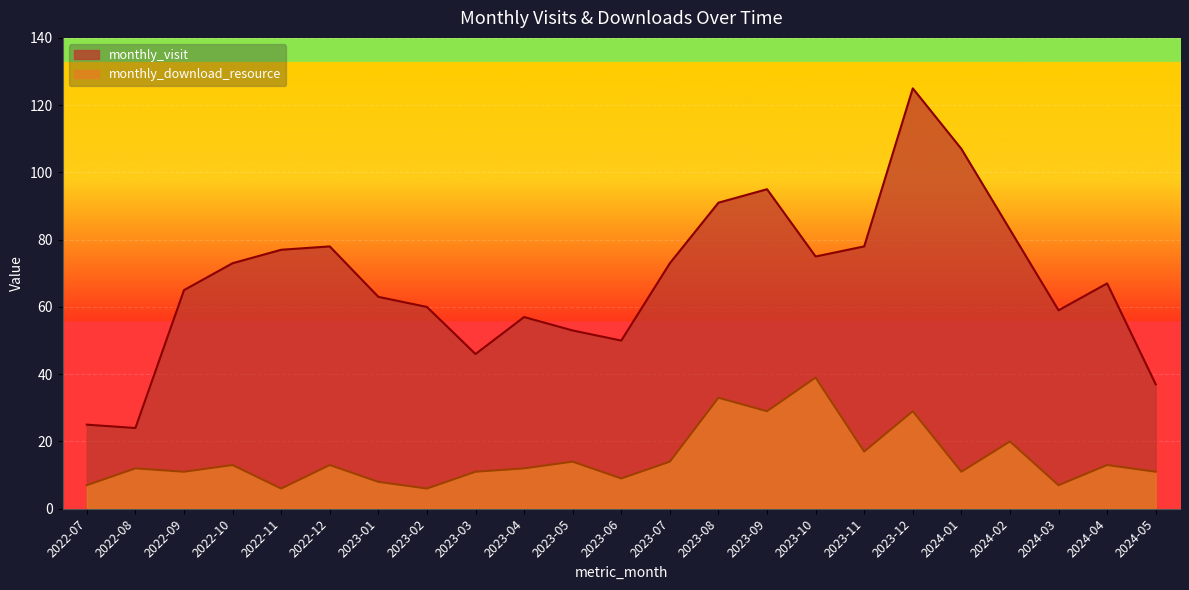

Reading left to right, extract all data points from this chart.

monthly_visit: 2022-07=25	2022-08=24	2022-09=65	2022-10=73	2022-11=77	2022-12=78	2023-01=63	2023-02=60	2023-03=46	2023-04=57	2023-05=53	2023-06=50	2023-07=73	2023-08=91	2023-09=95	2023-10=75	2023-11=78	2023-12=125	2024-01=107	2024-02=83	2024-03=59	2024-04=67	2024-05=37
monthly_download_resource: 2022-07=7	2022-08=12	2022-09=11	2022-10=13	2022-11=6	2022-12=13	2023-01=8	2023-02=6	2023-03=11	2023-04=12	2023-05=14	2023-06=9	2023-07=14	2023-08=33	2023-09=29	2023-10=39	2023-11=17	2023-12=29	2024-01=11	2024-02=20	2024-03=7	2024-04=13	2024-05=11